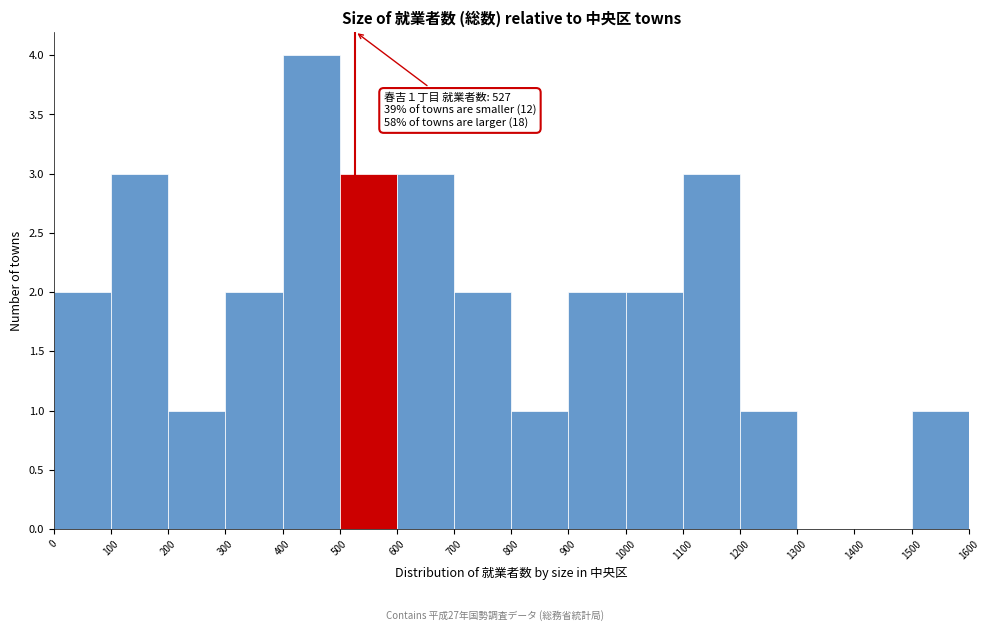

Over which range of the x-axis is the bar tallest?

400 to 500